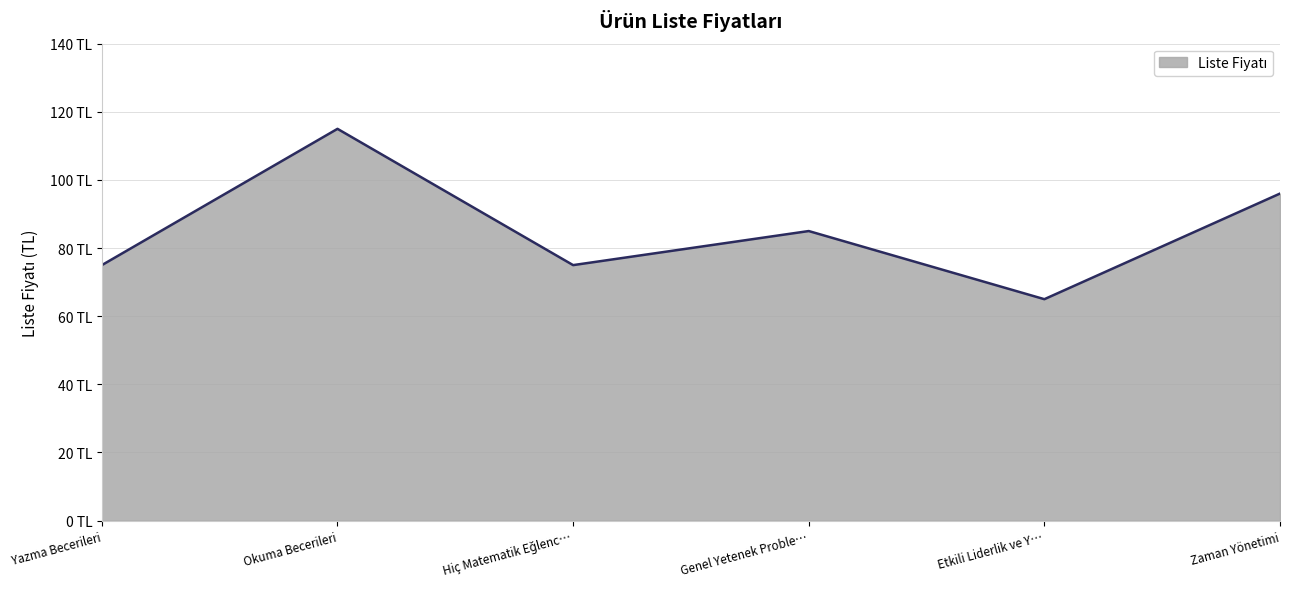

What is the label of the 6th point from the right?

Yazma Becerileri